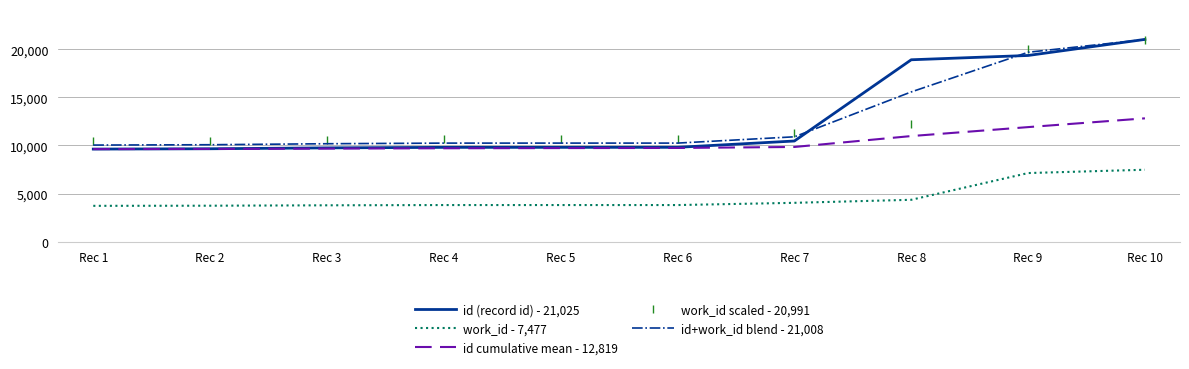

What is the average value of the work_id scaled - 20,991 series?

12819.5